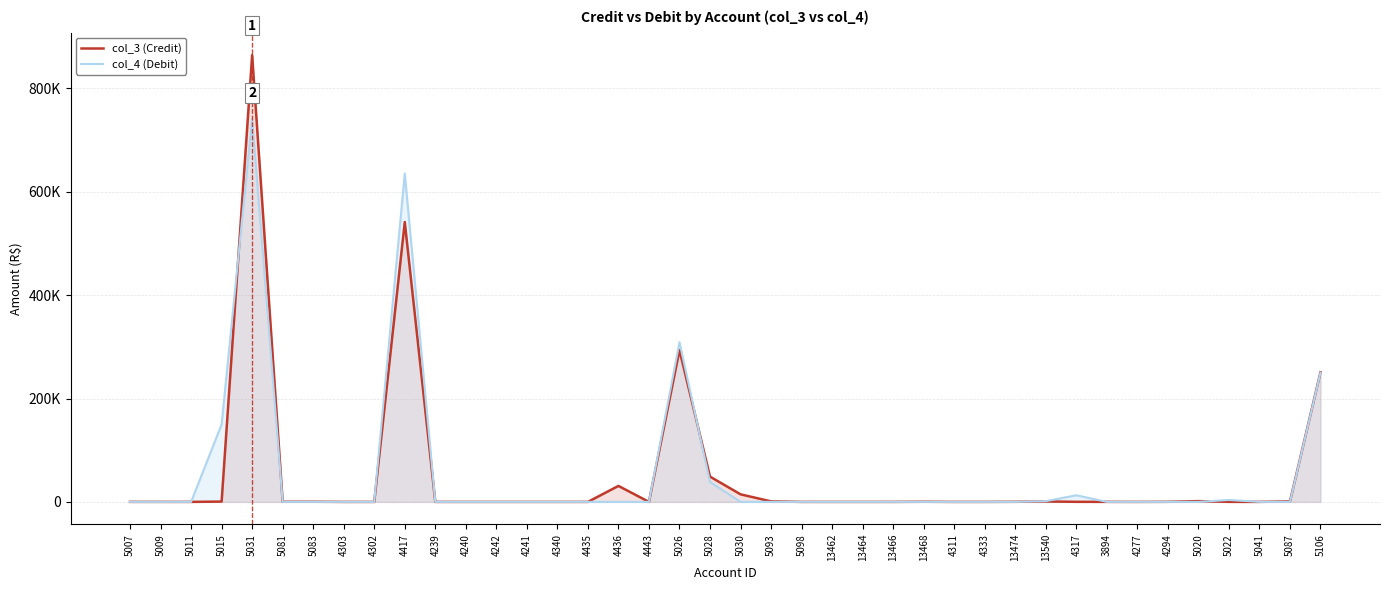

Which category has the highest value in the col_4 (Debit) series?

5031